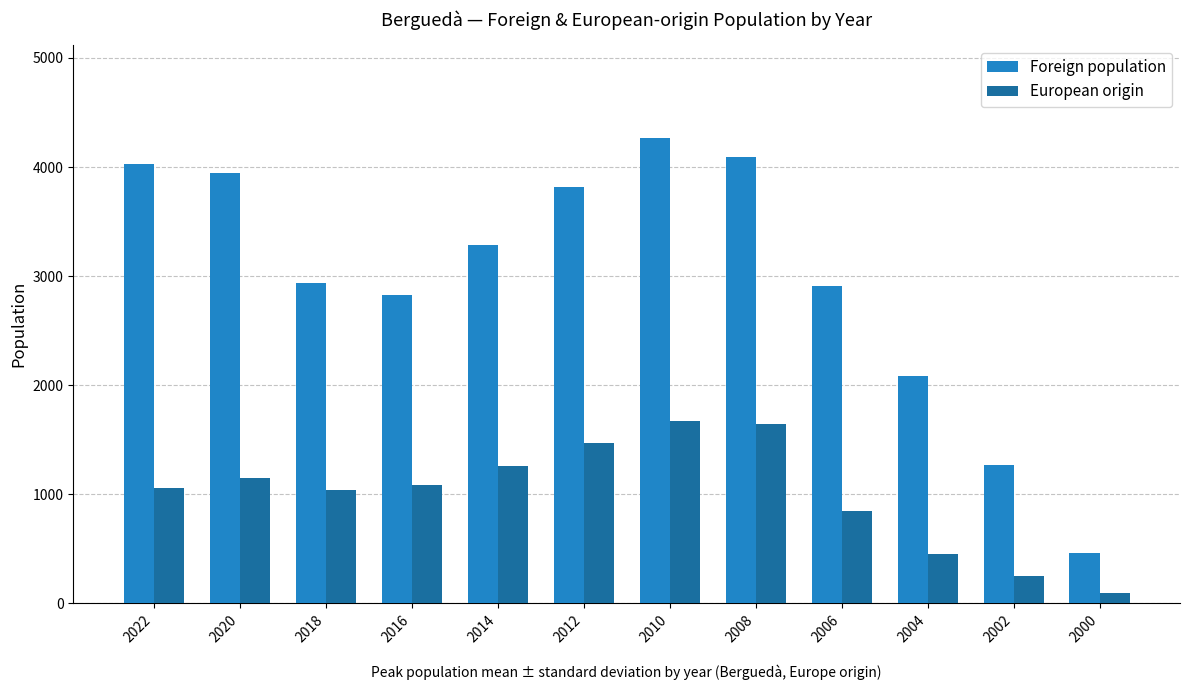

At which category does the chart reach its minimum across all series?

2000